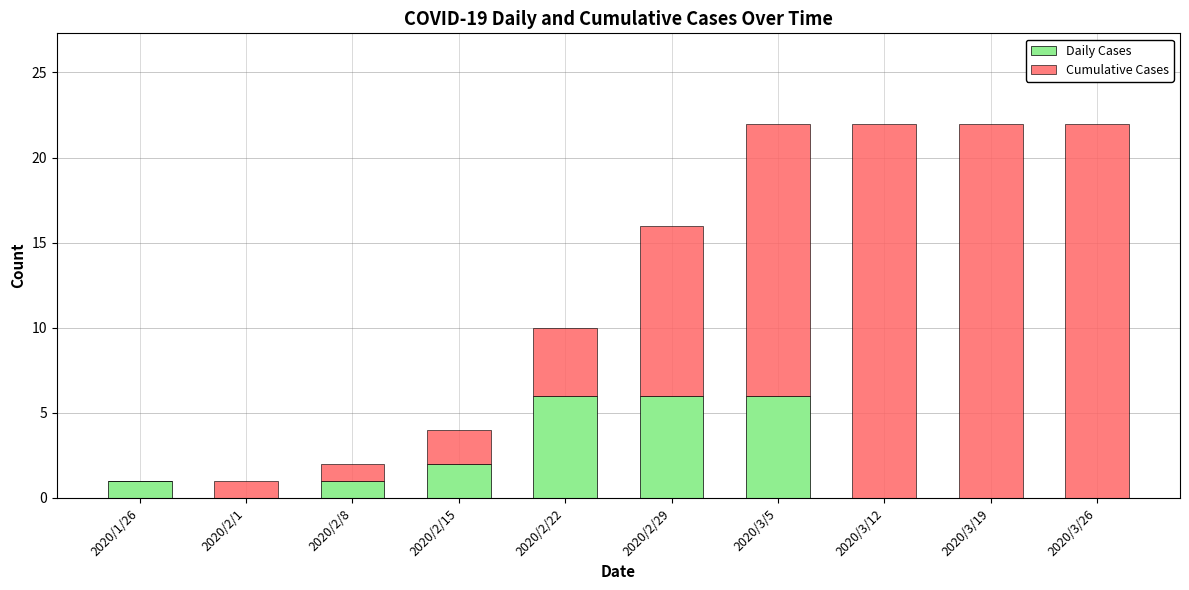

What is the sum of all Daily Cases values?

22